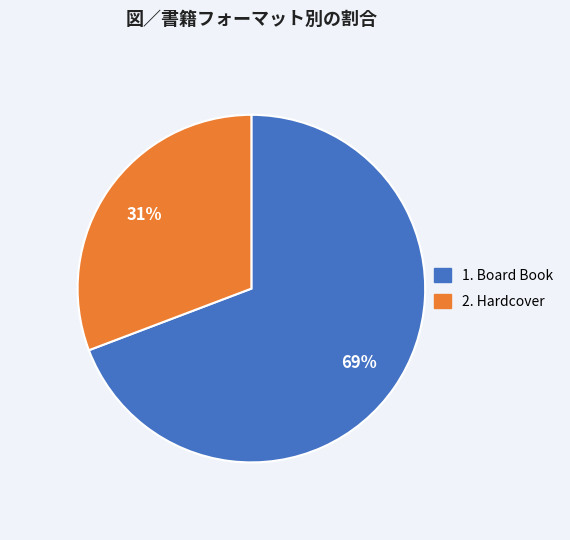

To the nearest percent, what is the difference between the largest and smallest slice percentages?

38%